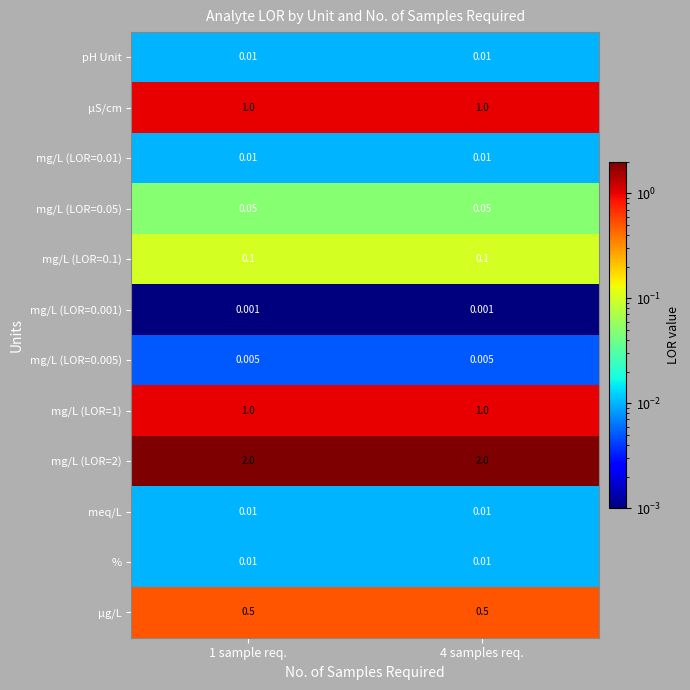

Is the value of mg/L (LOR=0.01) at 4 samples req. greater than the value of mg/L (LOR=0.1) at 1 sample req.?

No